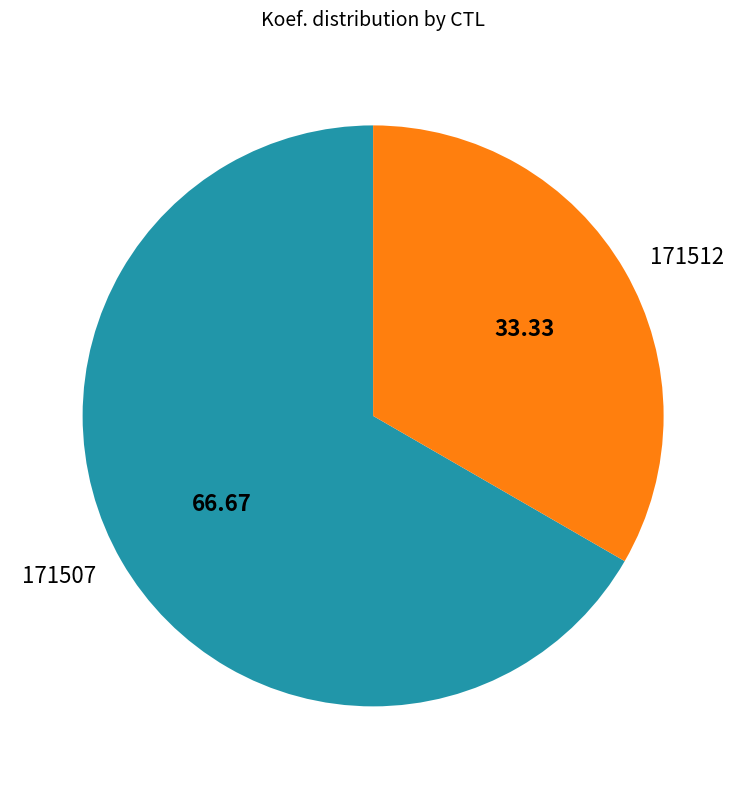

Is there a majority slice in this chart?

Yes